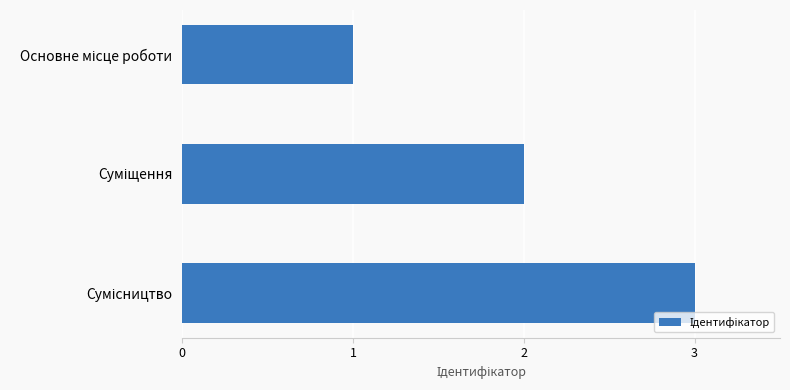

What is the minimum value shown in the chart?

1